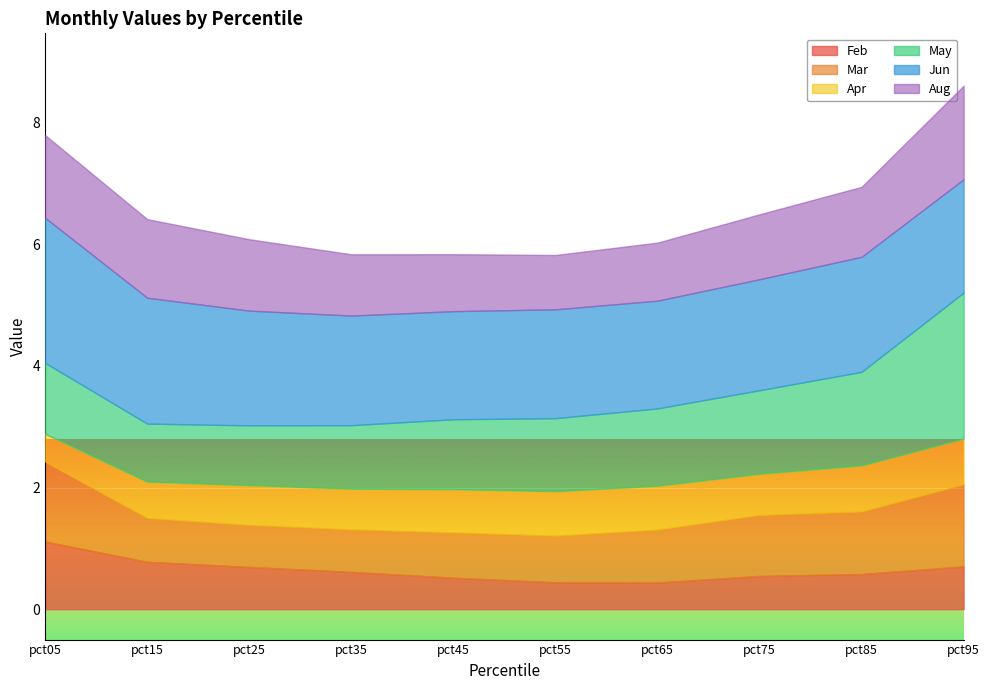

Count the Apr values in the range 0 to 1.

10